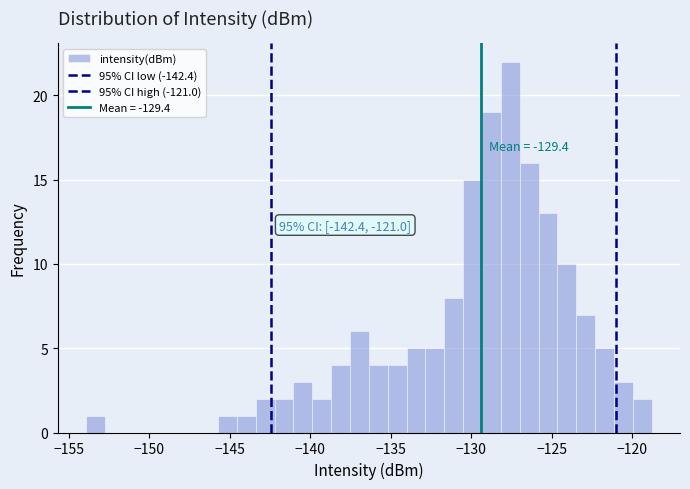

Around what value on the x-axis is the tallest bar? Give the approximate position of its centre, as read against the axis.

-127.5